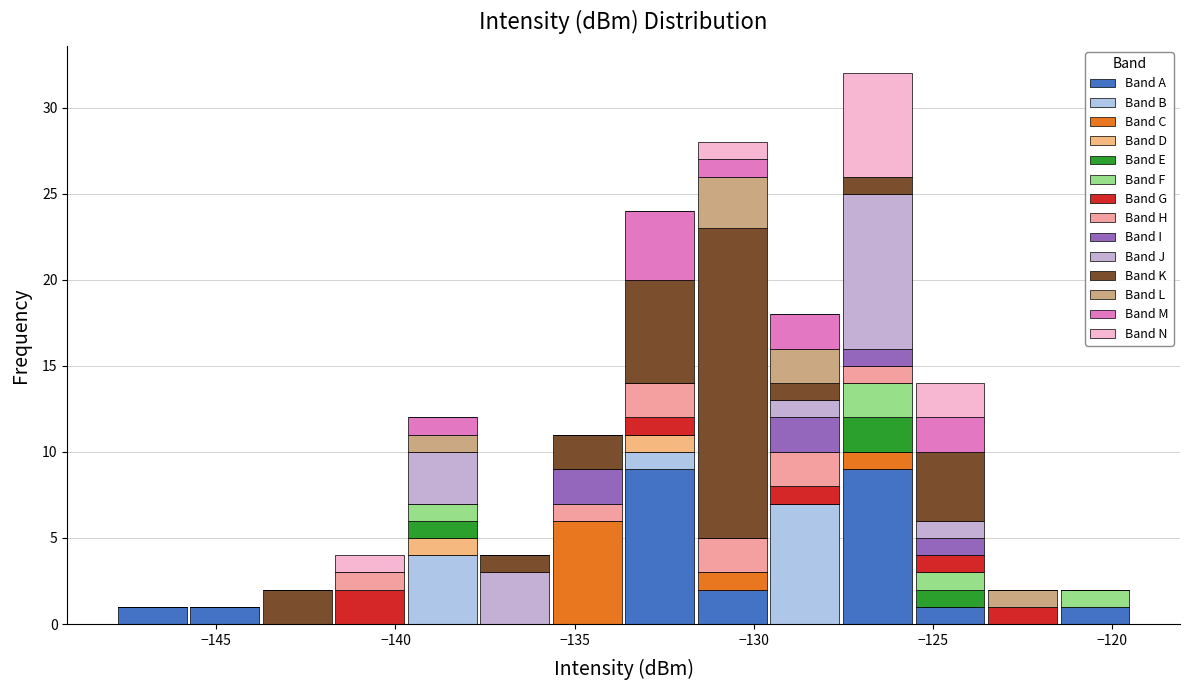

What is the total height of the stacked bar covering -137.5 to -135.5 on the x-axis? Neither the bar edges nor the heights are printed on the chart, so give them approximately, as read against the axes.

4